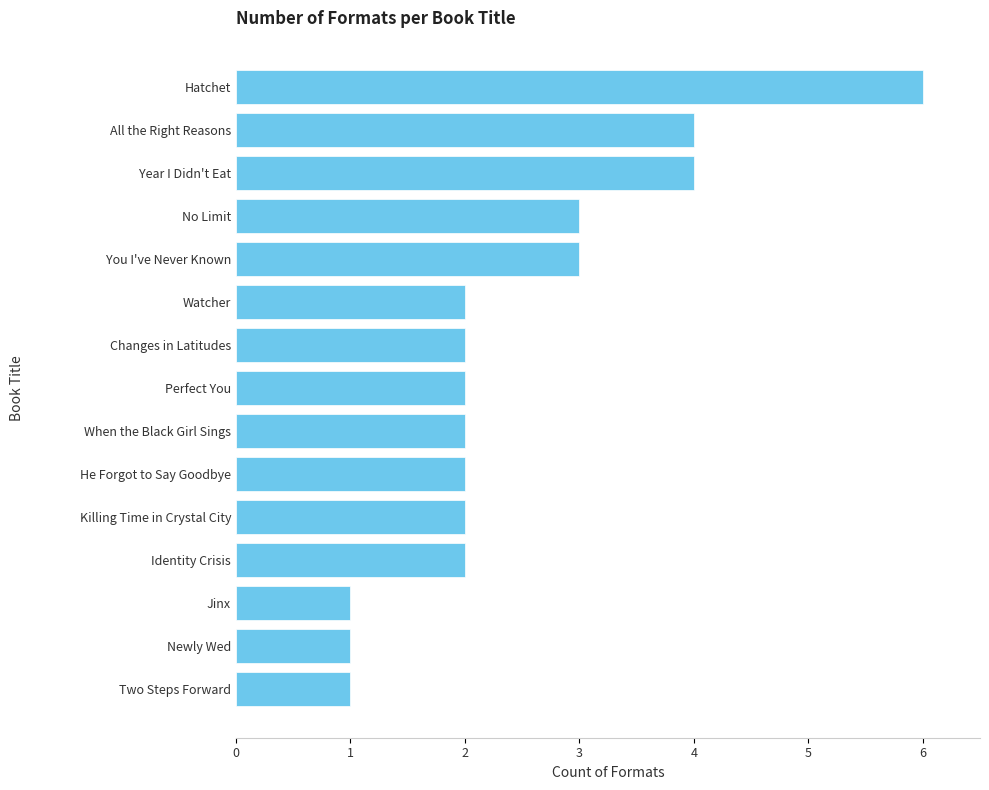

Approximately how many times larger is the value at Watcher compared to Changes in Latitudes?

1.0